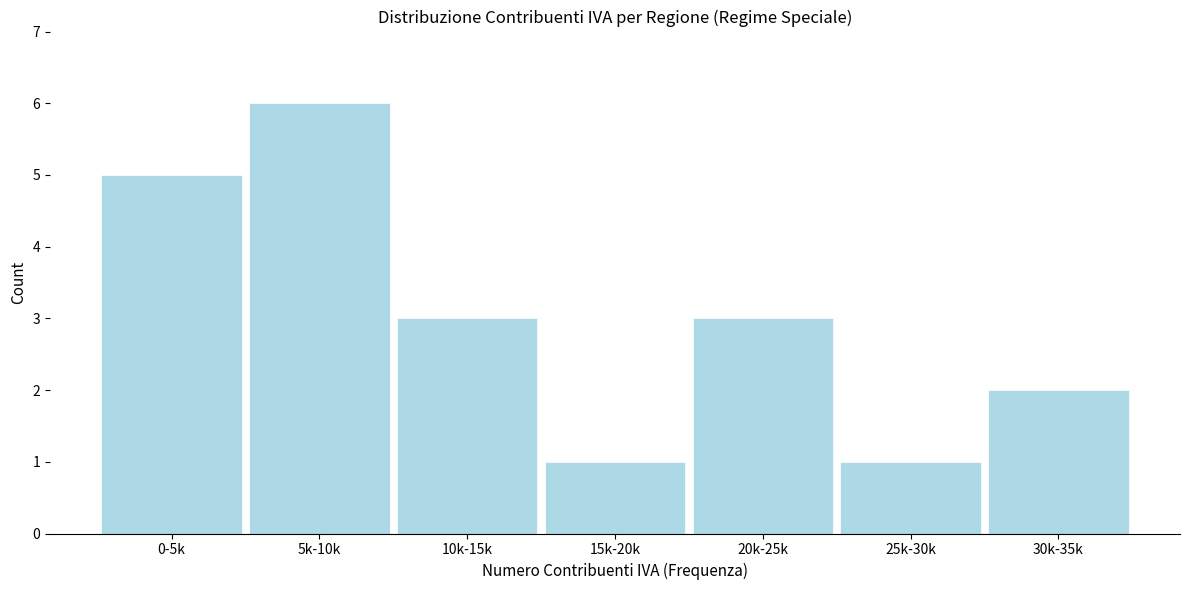

Reading left to right, transcribe all the data shown in this chart.

5	6	3	1	3	1	2